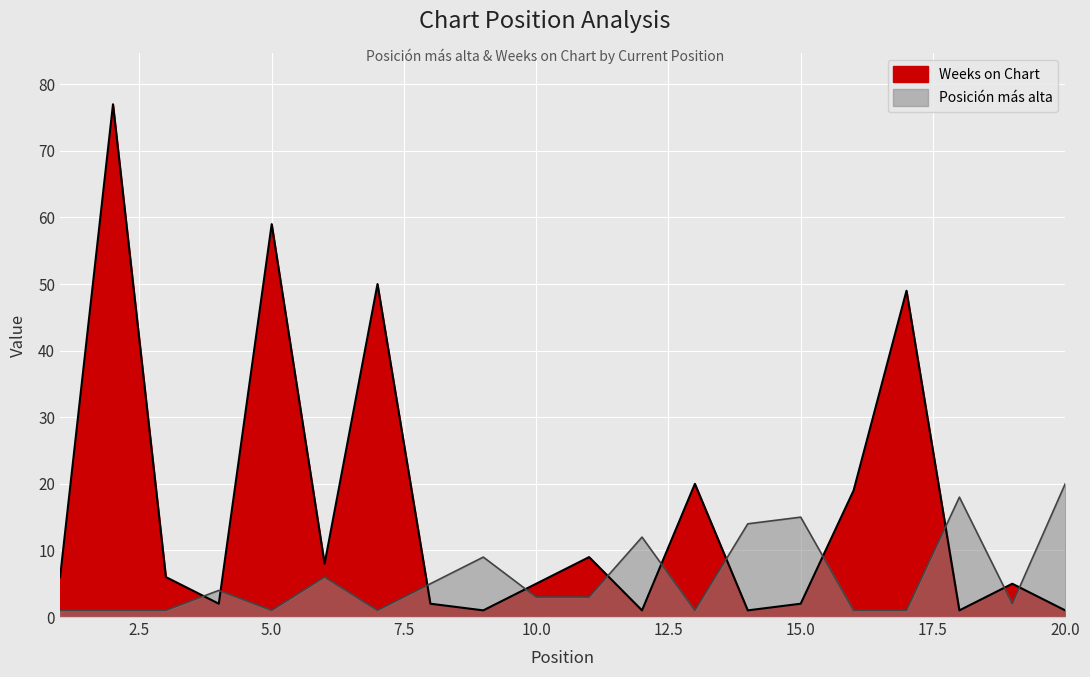

True or false: Posición más alta has a value of 4 at 18.

False